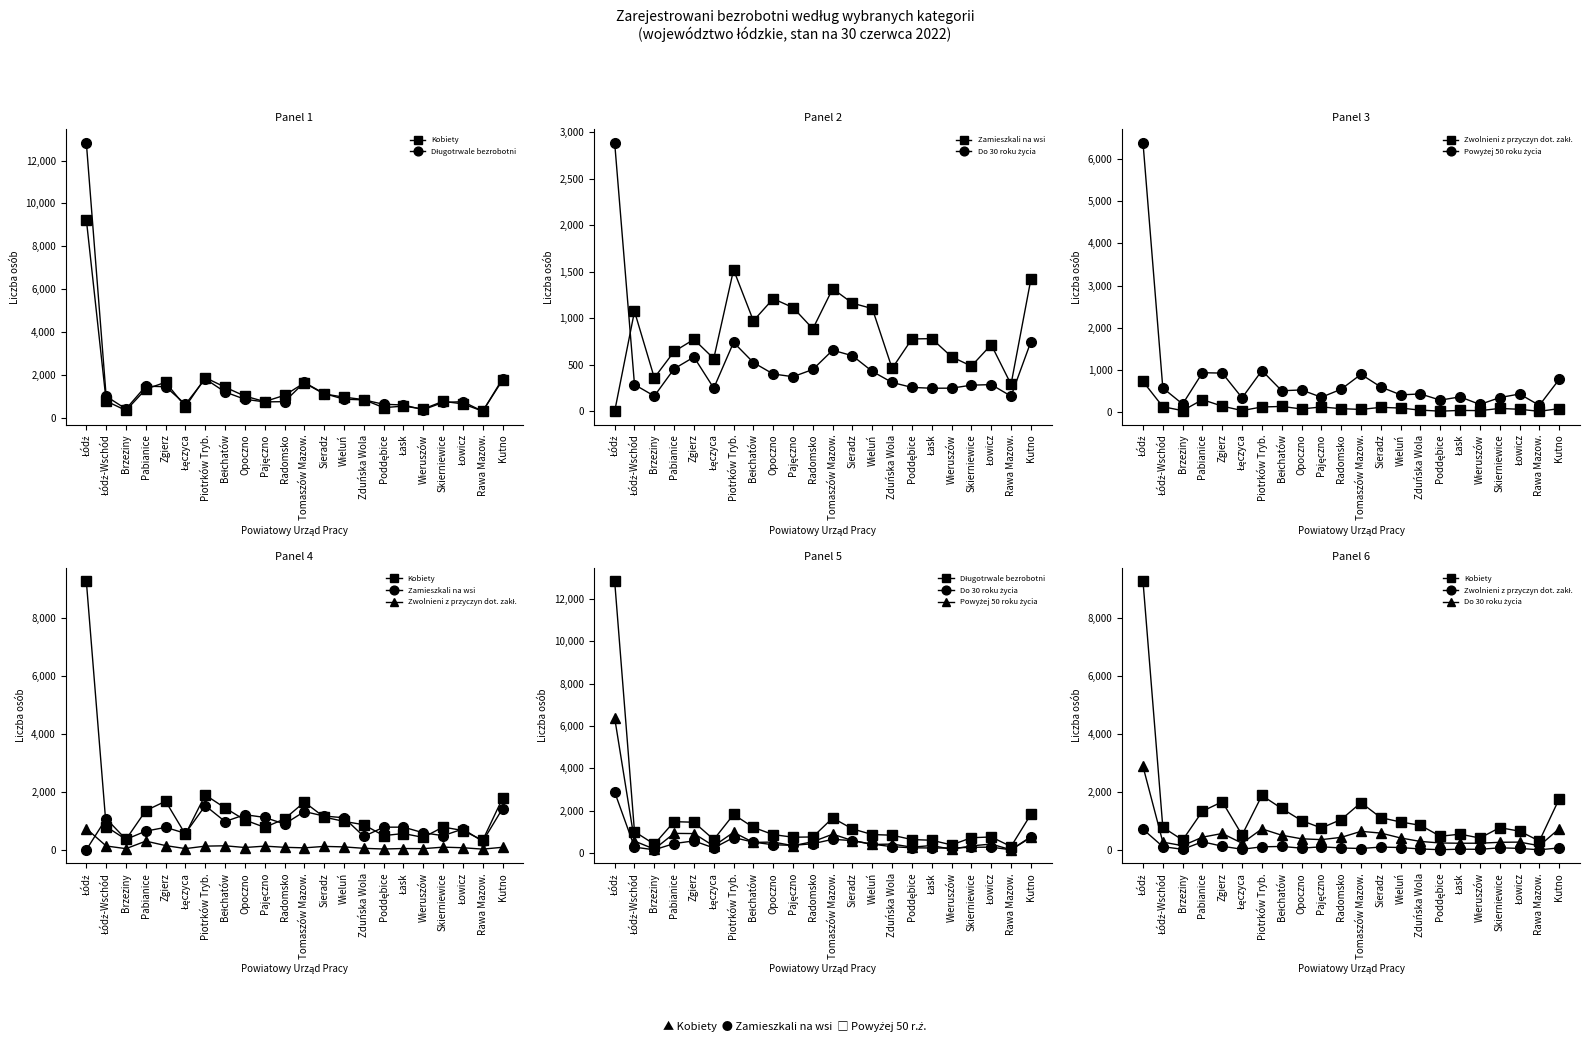

What is the approximate value of Powyżej 50 roku życia at Rawa Mazow., to the nearest 50?

150